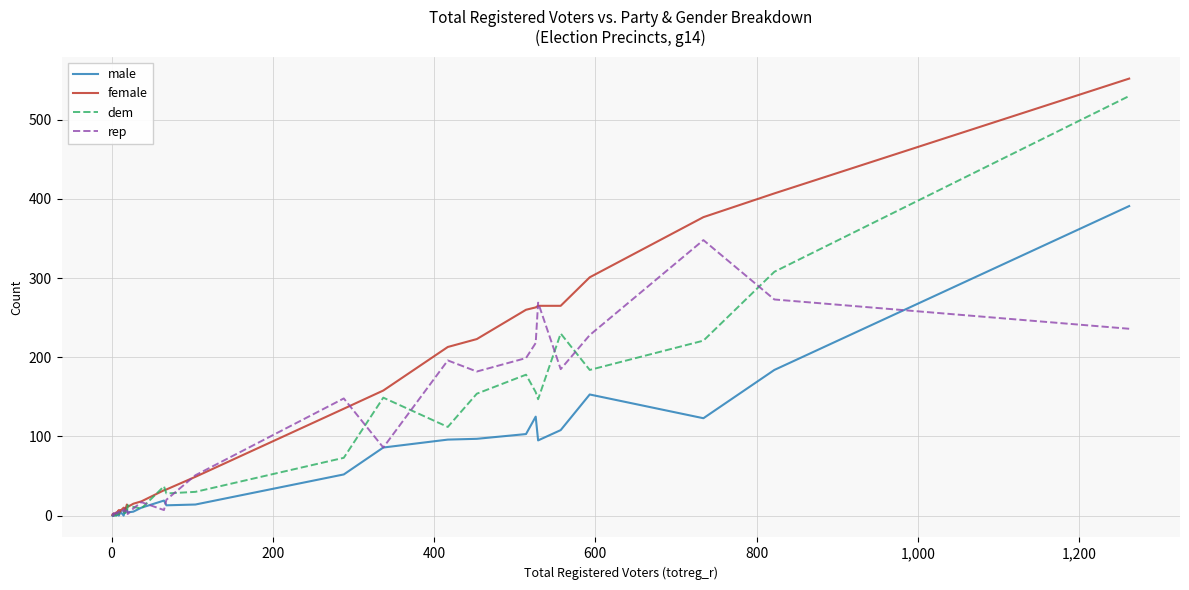

In dem, how many points are higher than both neighbors (excluding endpoints)?

9